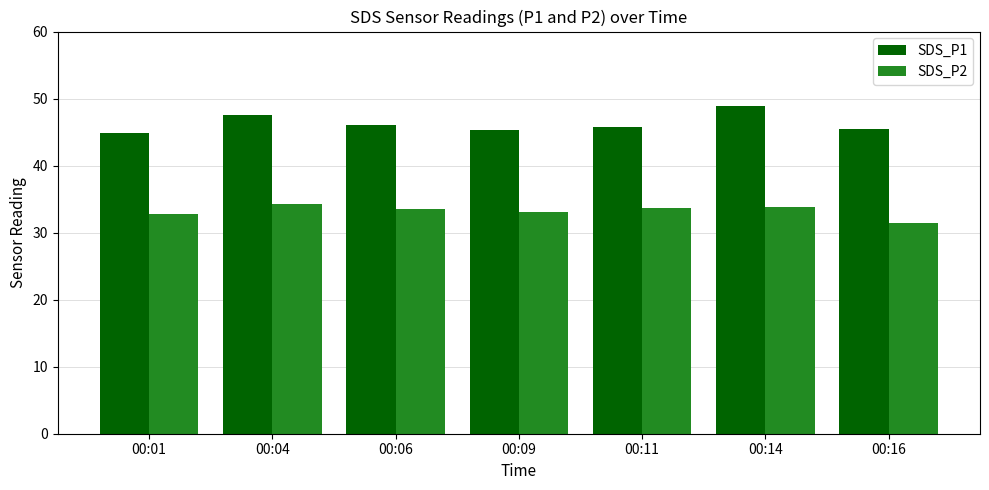

Rank the series by their average value, from lowest to highest.

SDS_P2, SDS_P1